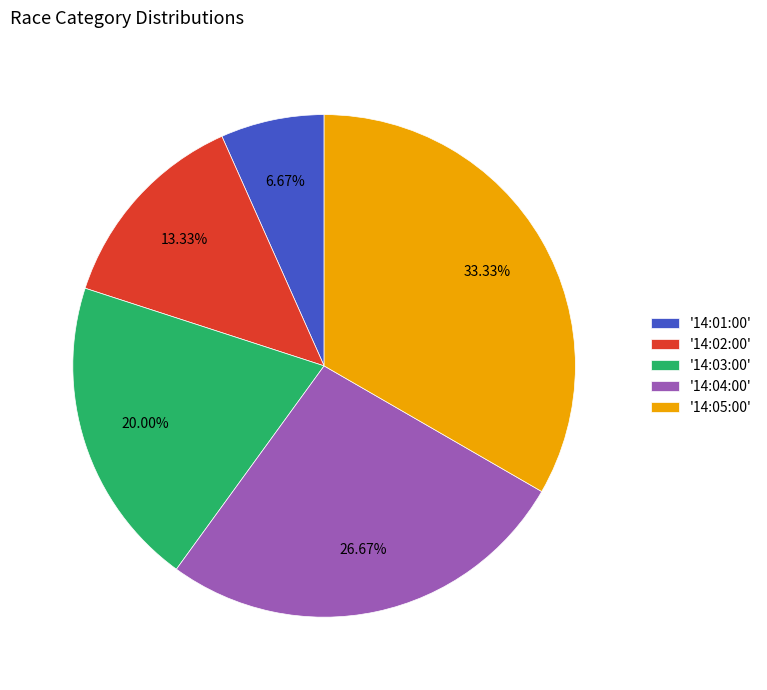

Between '14:02:00' and '14:03:00', which is larger?

'14:03:00'